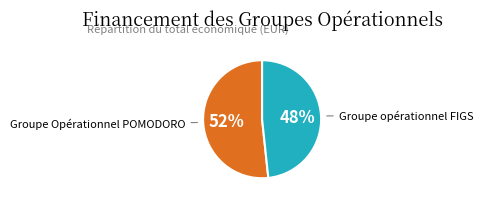

Is there a majority slice in this chart?

Yes